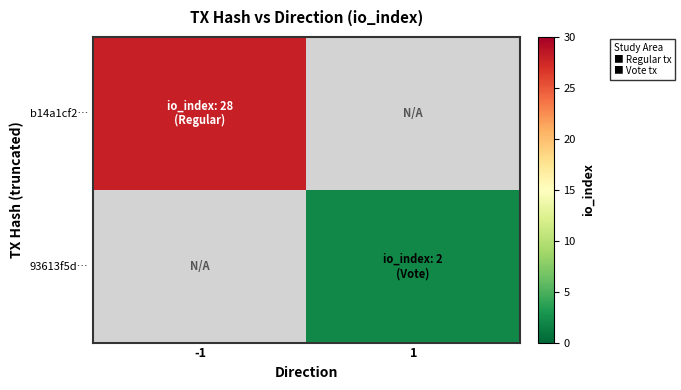

Rank the series by their average value, from highest to lowest.

b14a1cf2…, 93613f5d…